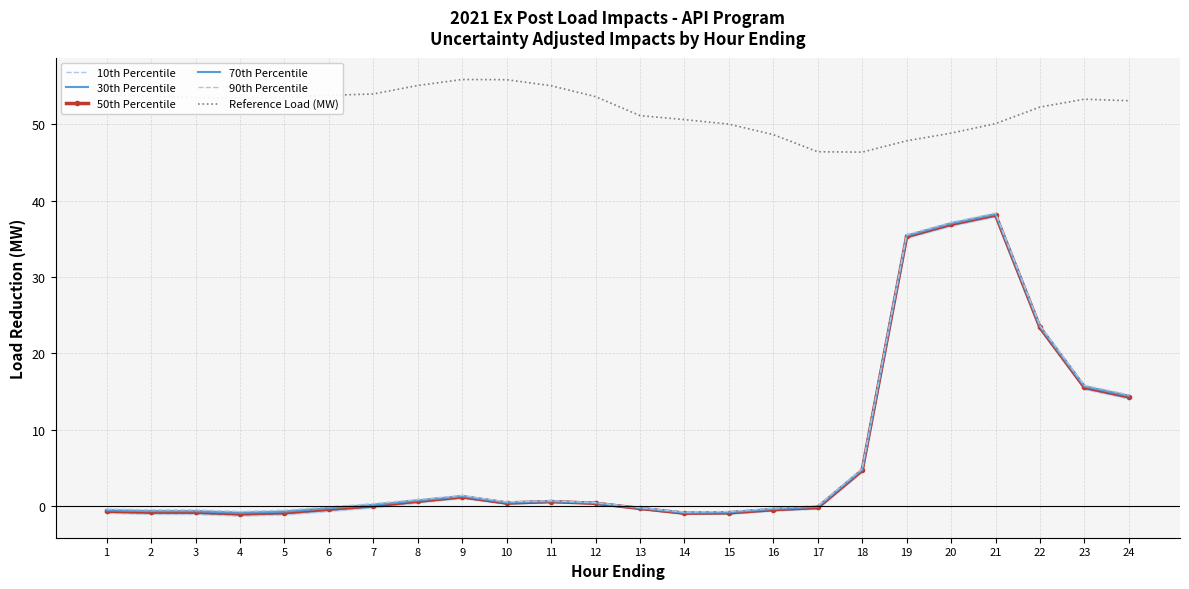

What is the smallest value displayed?

-1.3